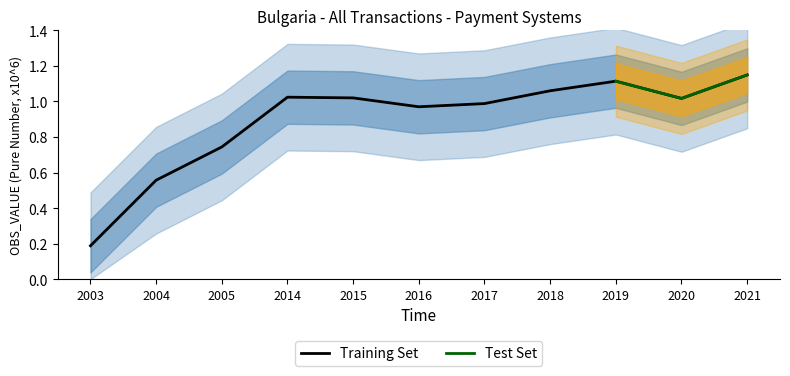

Which has a higher value, 2016 or 2017?

2017